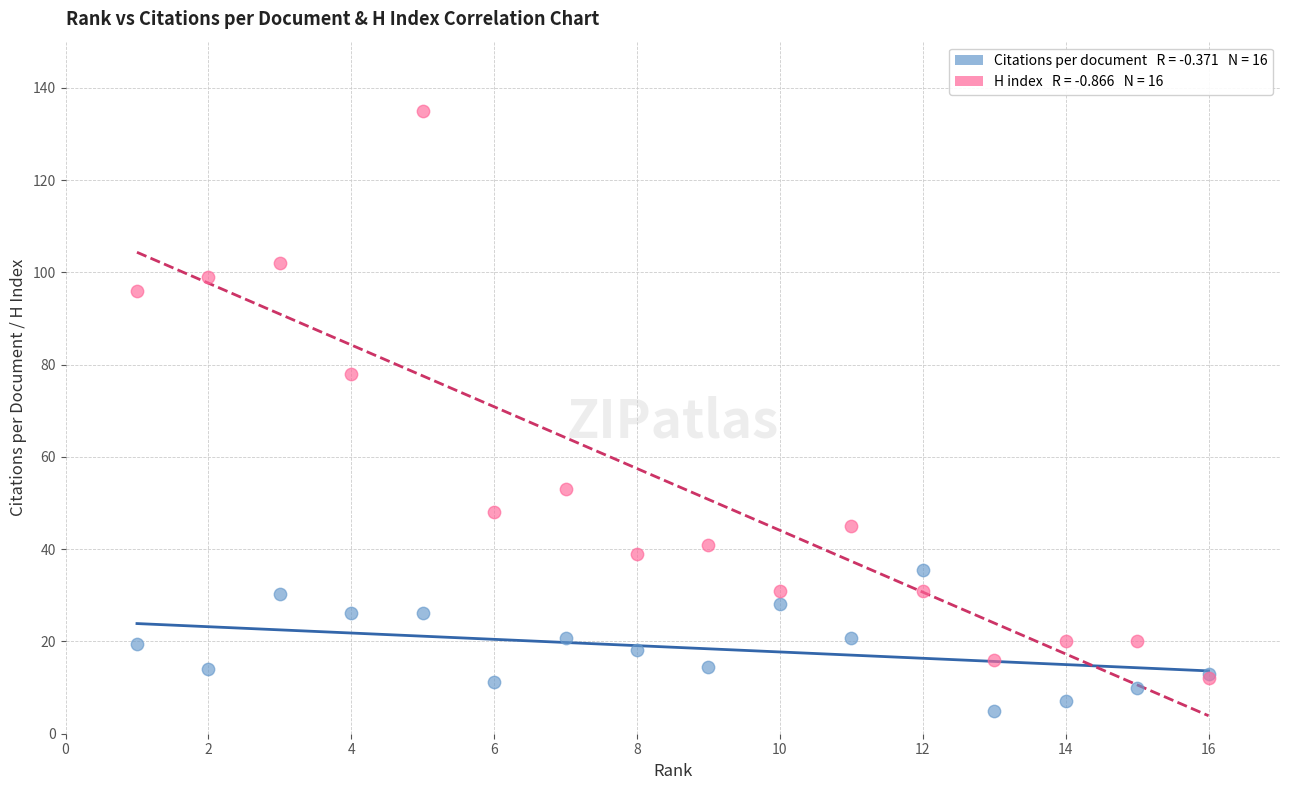

Across all series, what Y value is closest to 70?

78.0